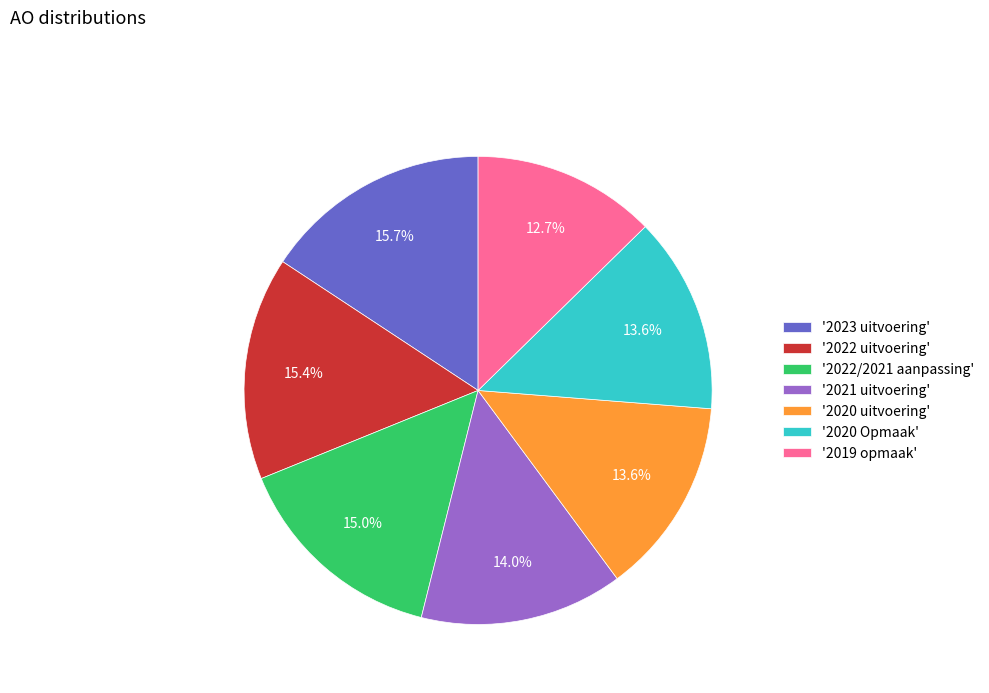

Is there any slice that represents more than half of the pie?

No